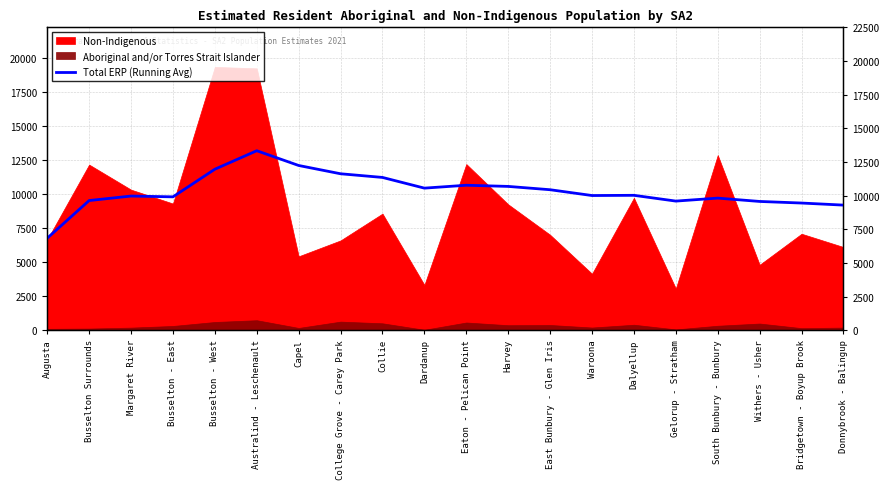

Is it true that the value at Bridgetown - Boyup Brook is 9353.9?

True